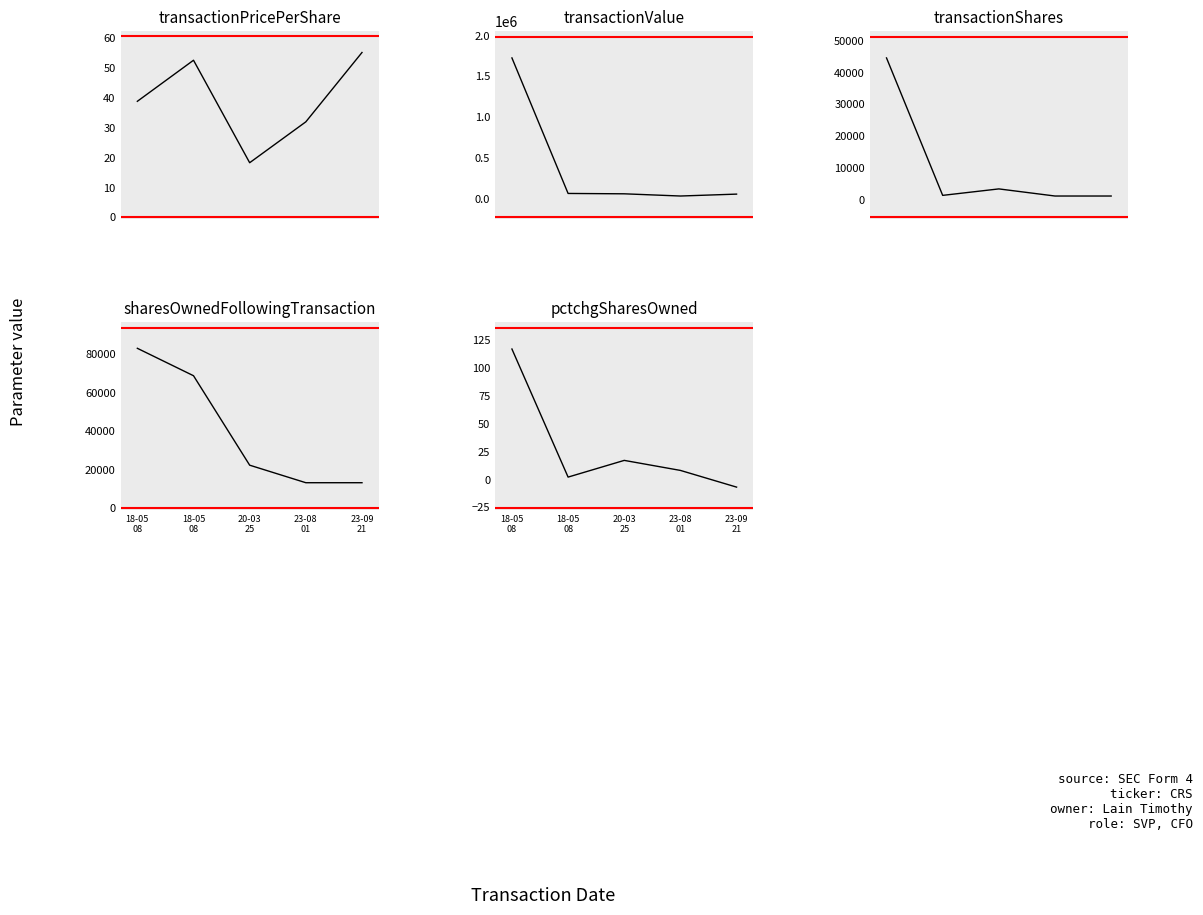

True or false: pctchgSharesOwned has a value of 17.0 at 20-03
25.

True